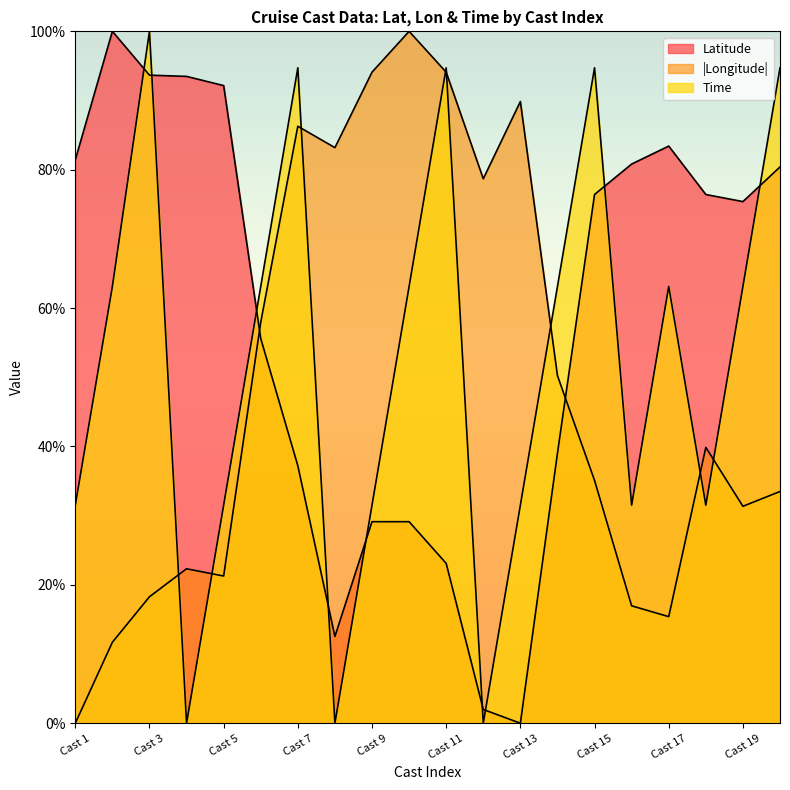

How many interior local valleys does the Longitude series have?

5